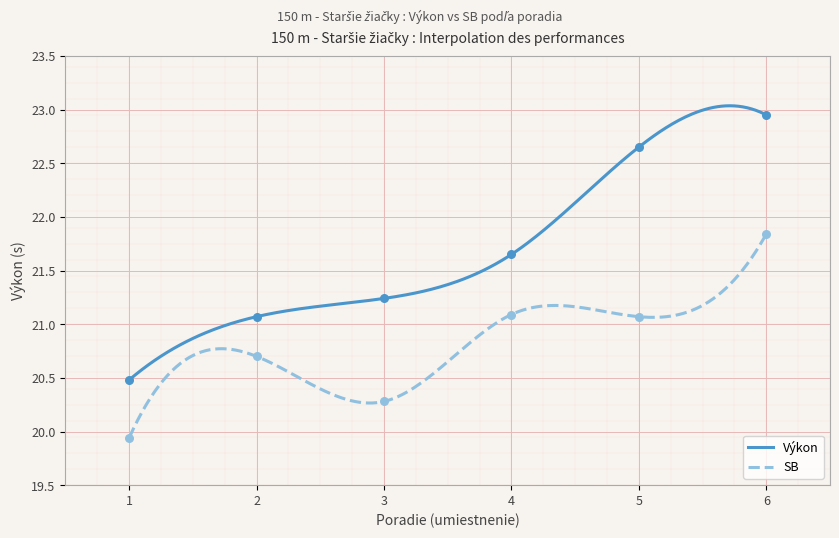

Which series has the largest Y range (max minus min)?

Výkon